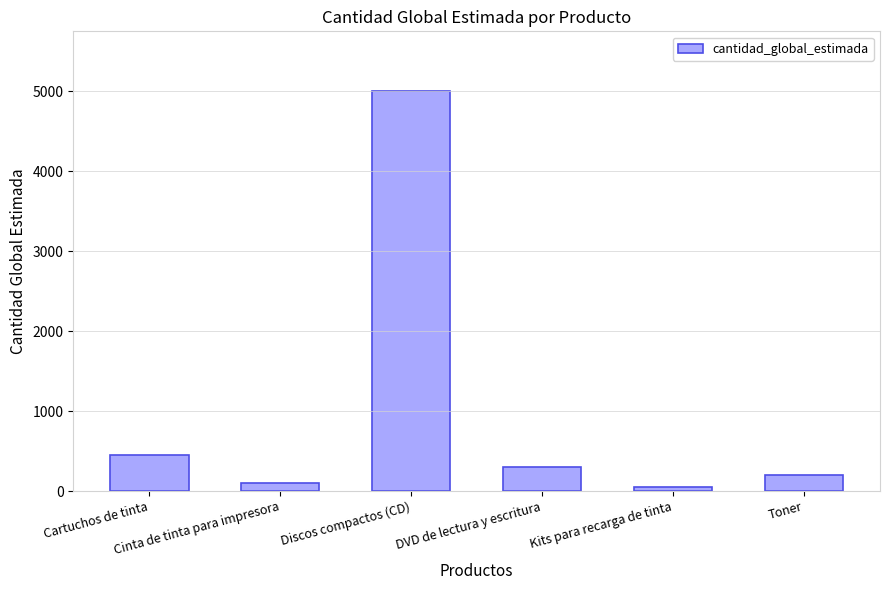

Read the value at DVD de lectura y escritura.

300